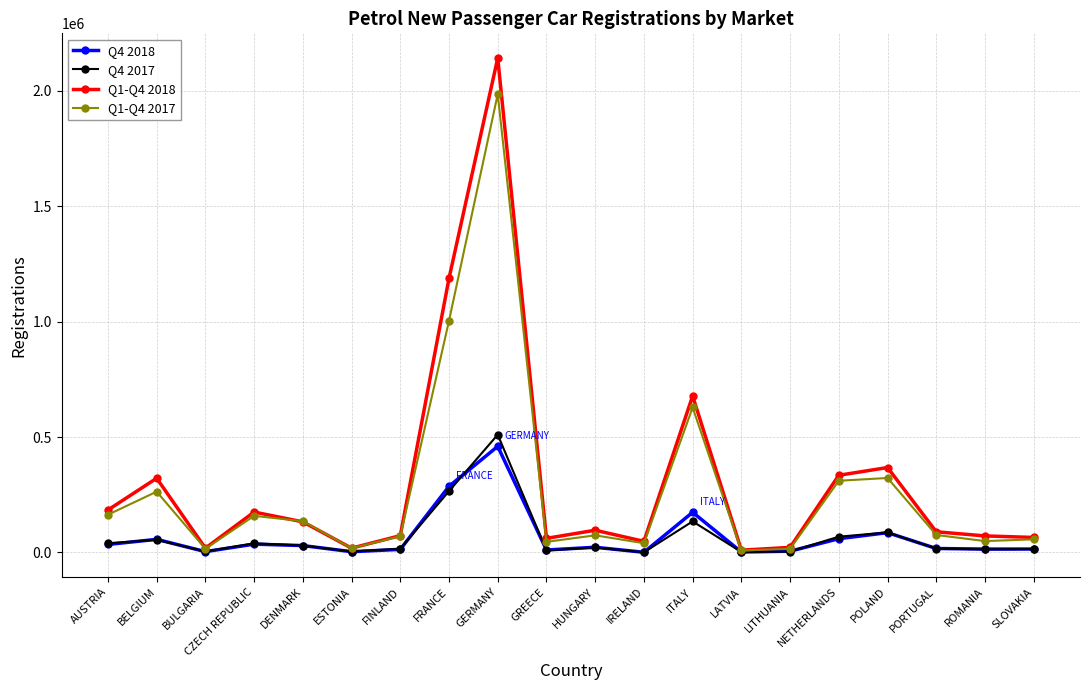

Which category has the highest value across all series?

GERMANY